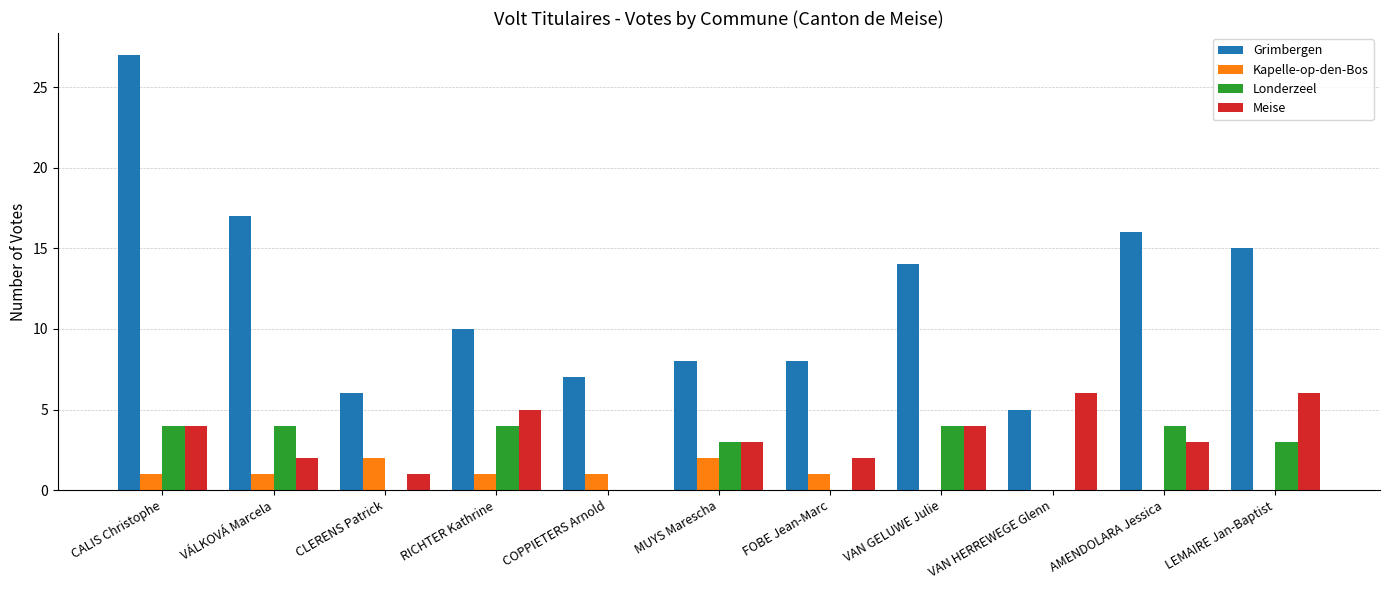

What is the sum of all Londerzeel values?

26